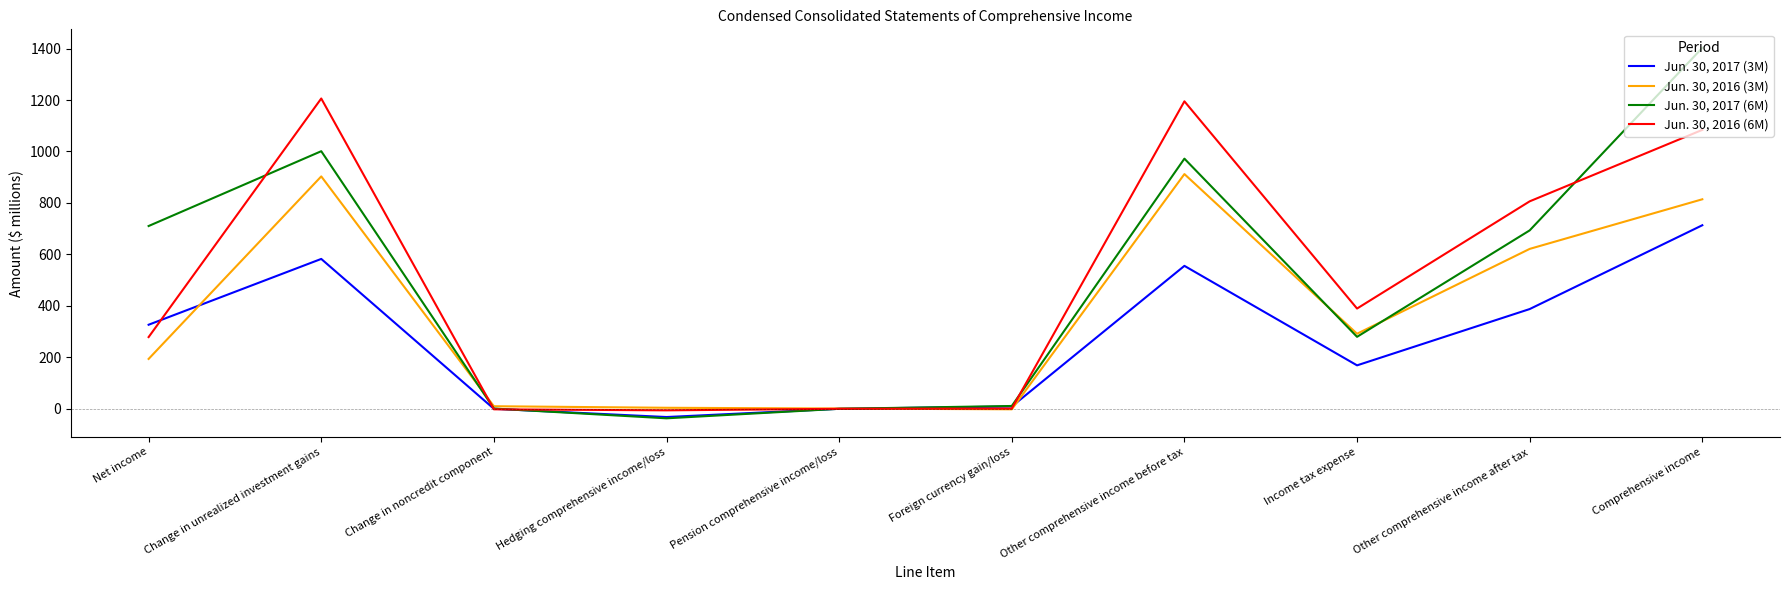

True or false: Jun. 30, 2016 (6M) has more than 1 points higher than both neighbors.

True